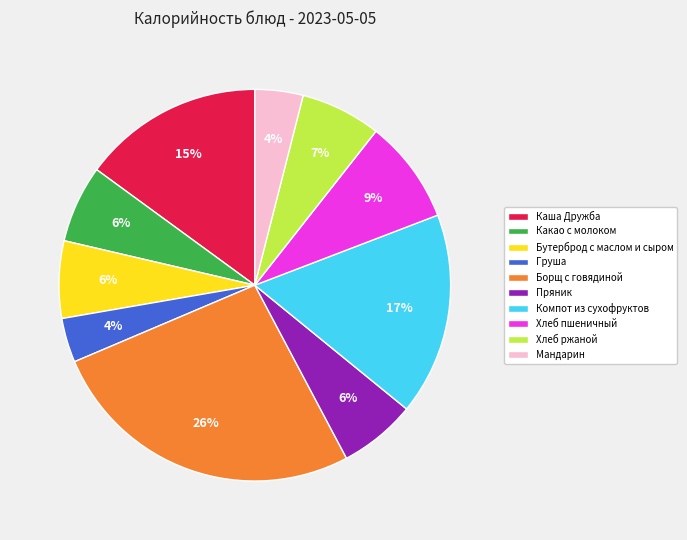

How many segments does this pie chart have?

10